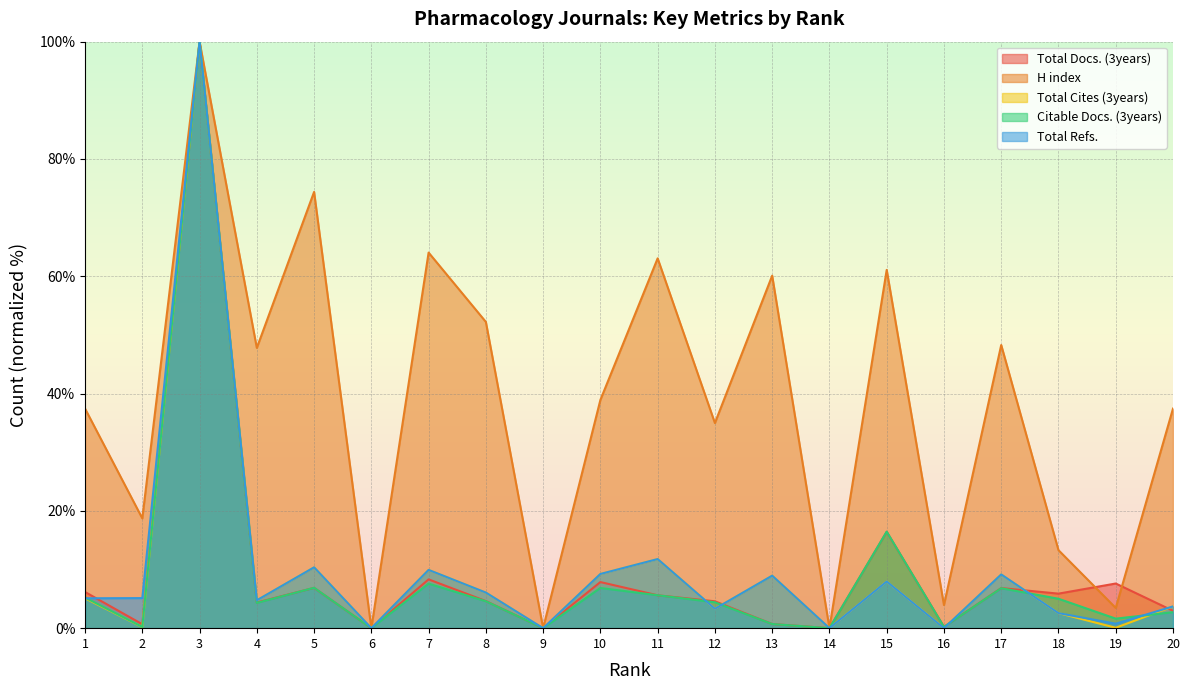

True or false: Total Docs. (3years) has more than 1 interior local peaks.

True